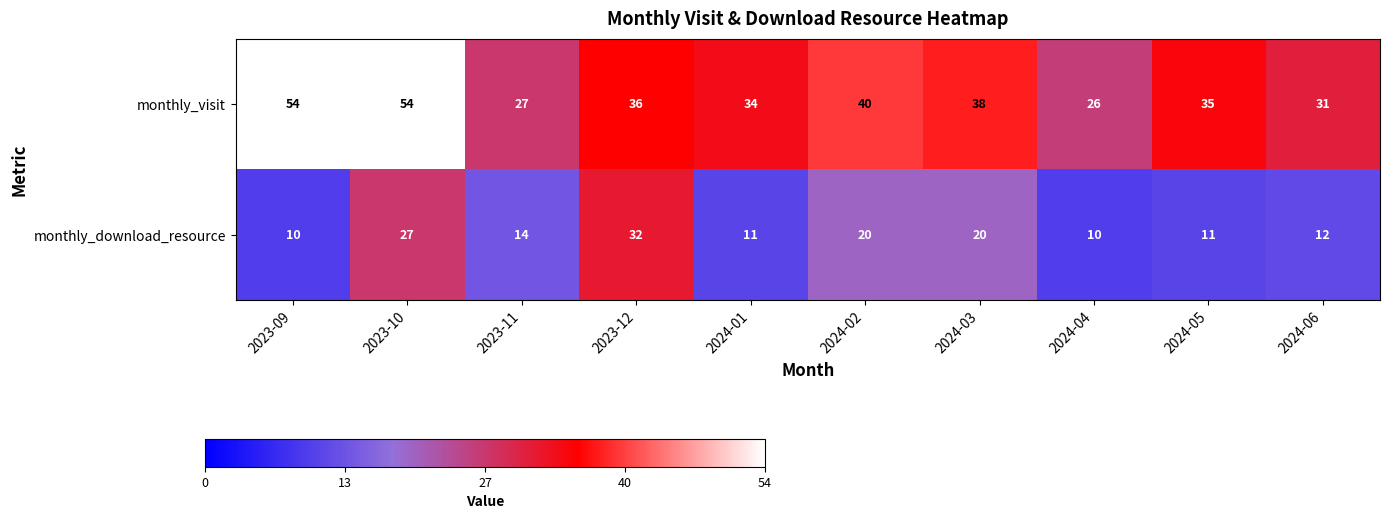

Rank the series at 2024-05 from highest to lowest value.

monthly_visit, monthly_download_resource